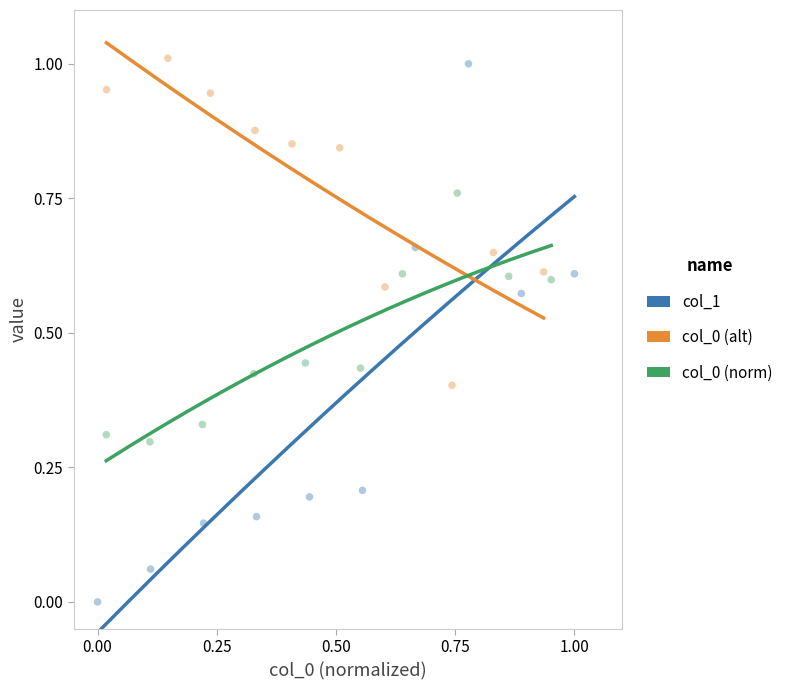

Which series contains the lowest Y value?

col_1